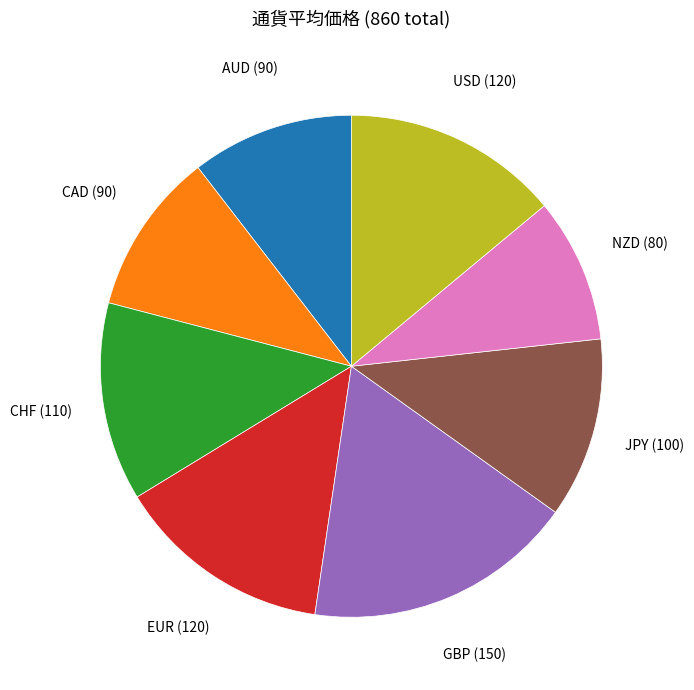

Is there any slice that represents more than half of the pie?

No